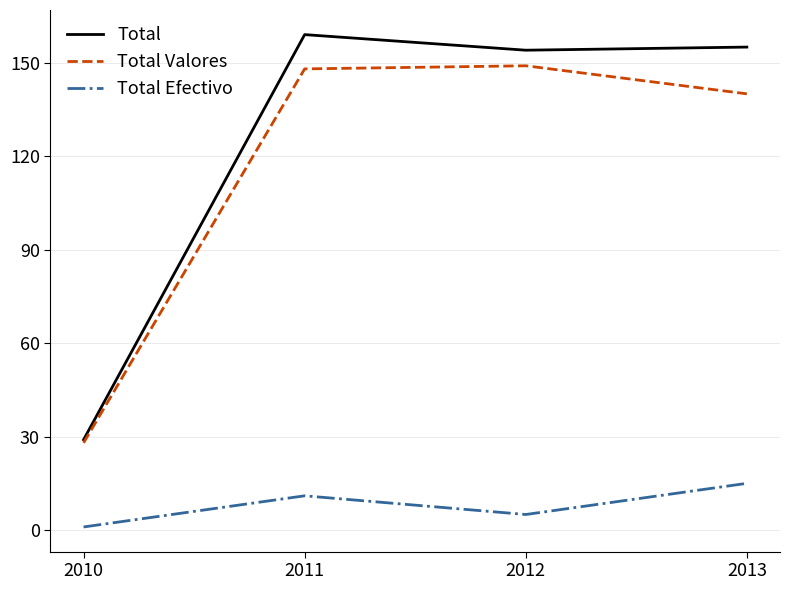

Which category has the lowest value in the Total Efectivo series?

2010